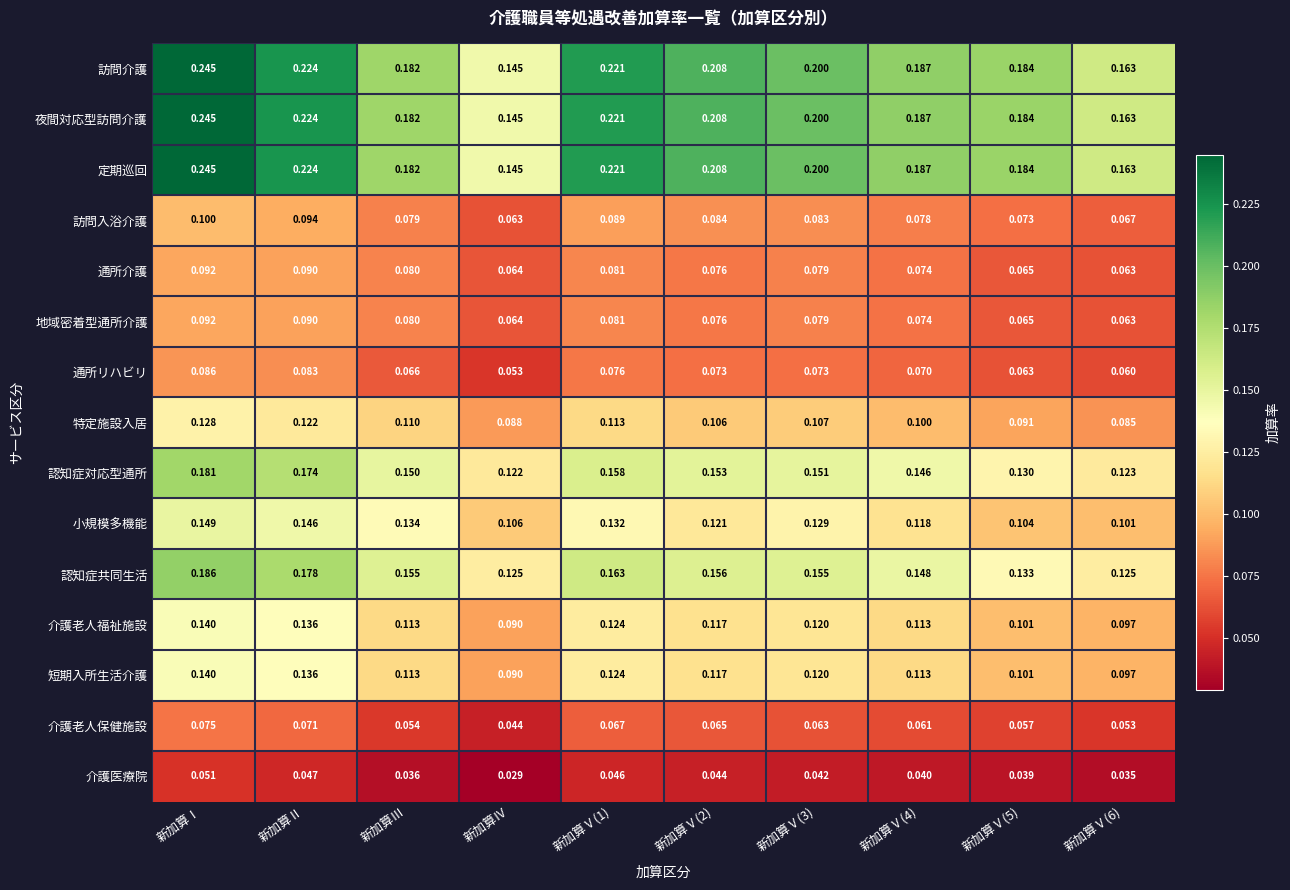

Is the value of 小規模多機能 at 新加算Ⅴ(6) greater than the value of 介護老人保健施設 at 新加算Ⅰ?

Yes